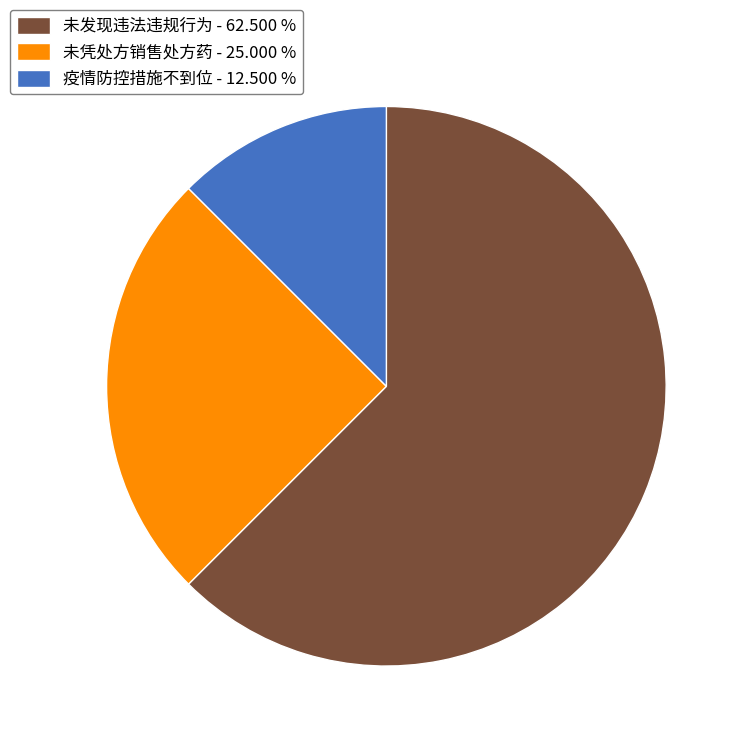

Which has a higher value, 未凭处方销售处方药 or 未发现违法违规行为?

未发现违法违规行为